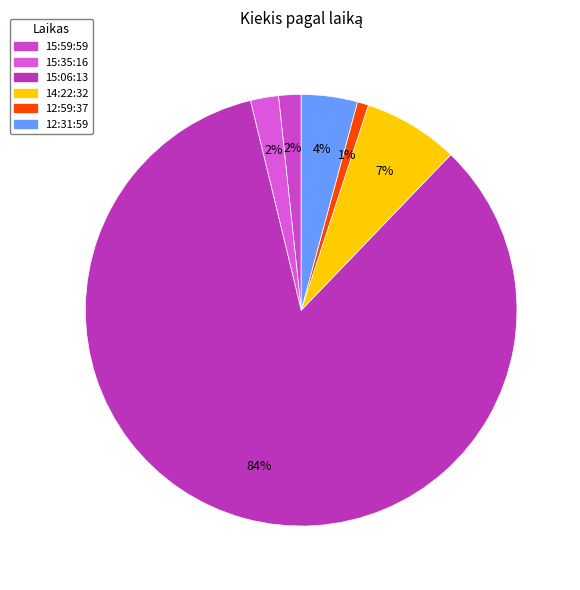

To the nearest percent, what is the combined percentage of 15:06:13 and 15:35:16?

86%